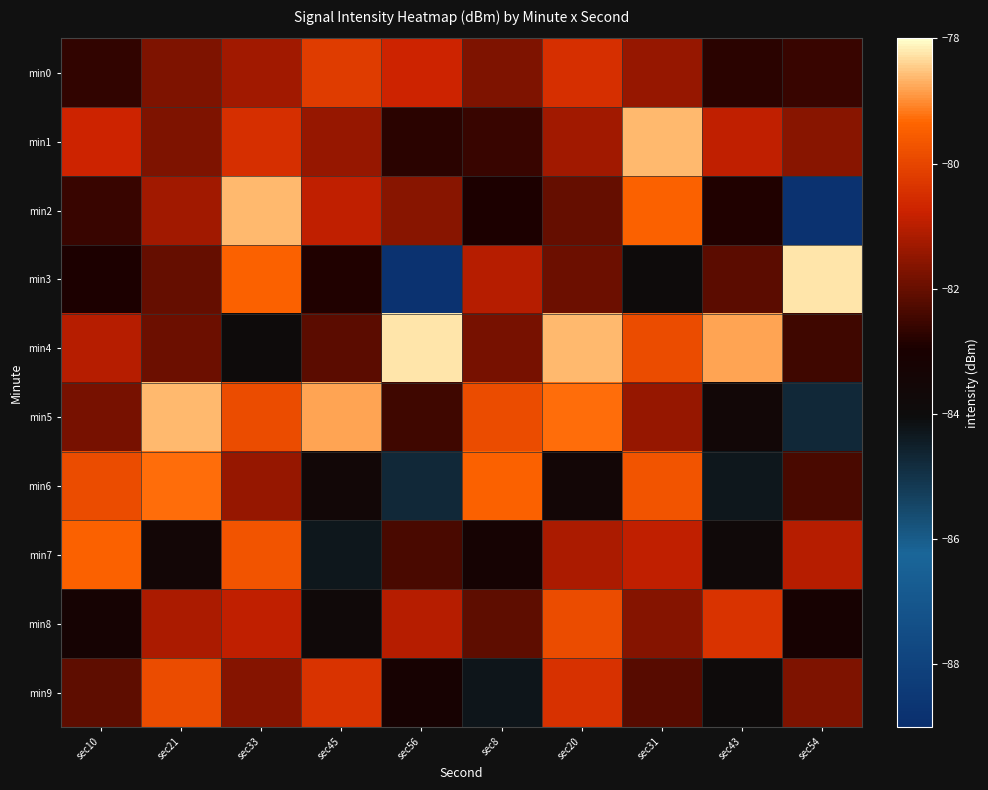

How many data points does each series have?

10